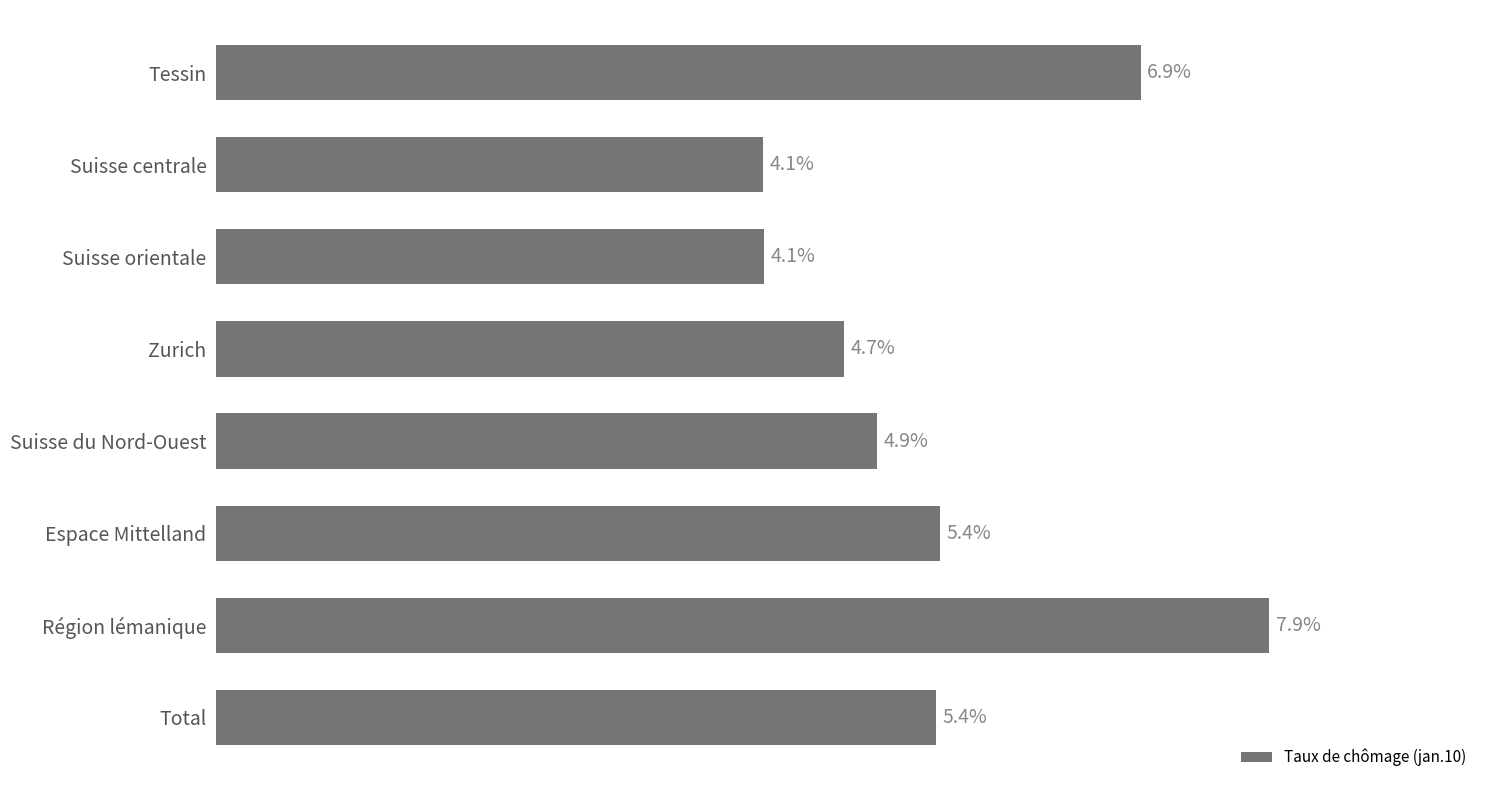

Which has a higher value, Espace Mittelland or Suisse centrale?

Espace Mittelland